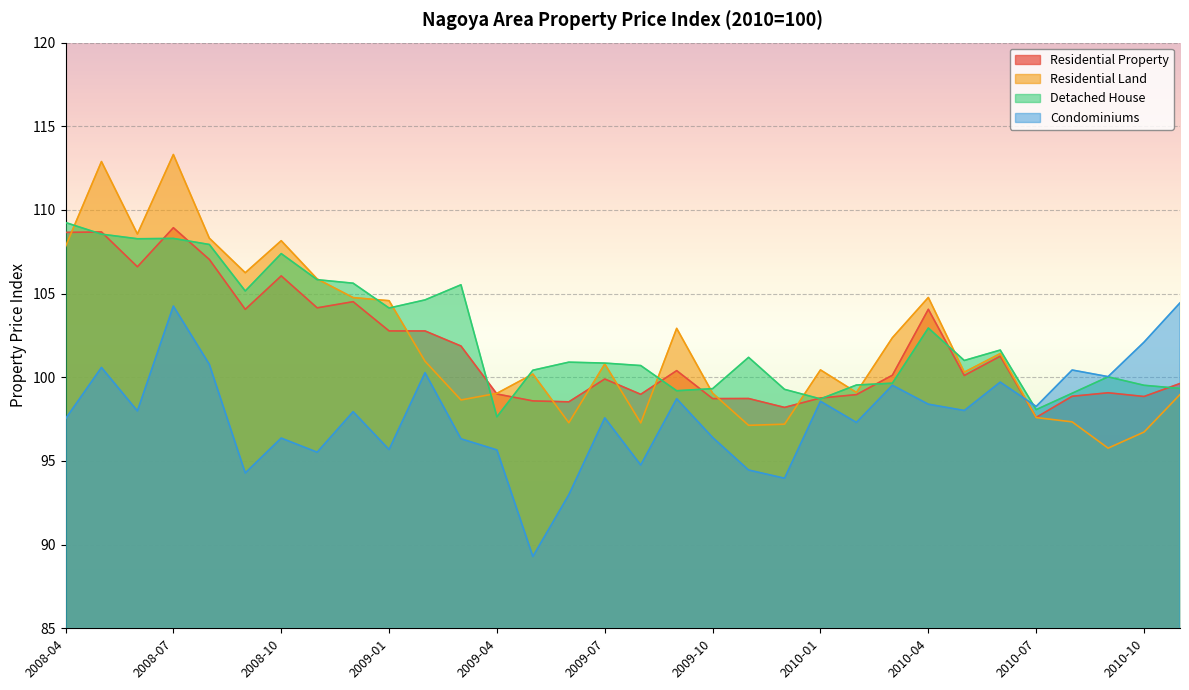

Is the value of Residential Land at 2010-04 greater than the value of Condominiums at 2010-04?

Yes